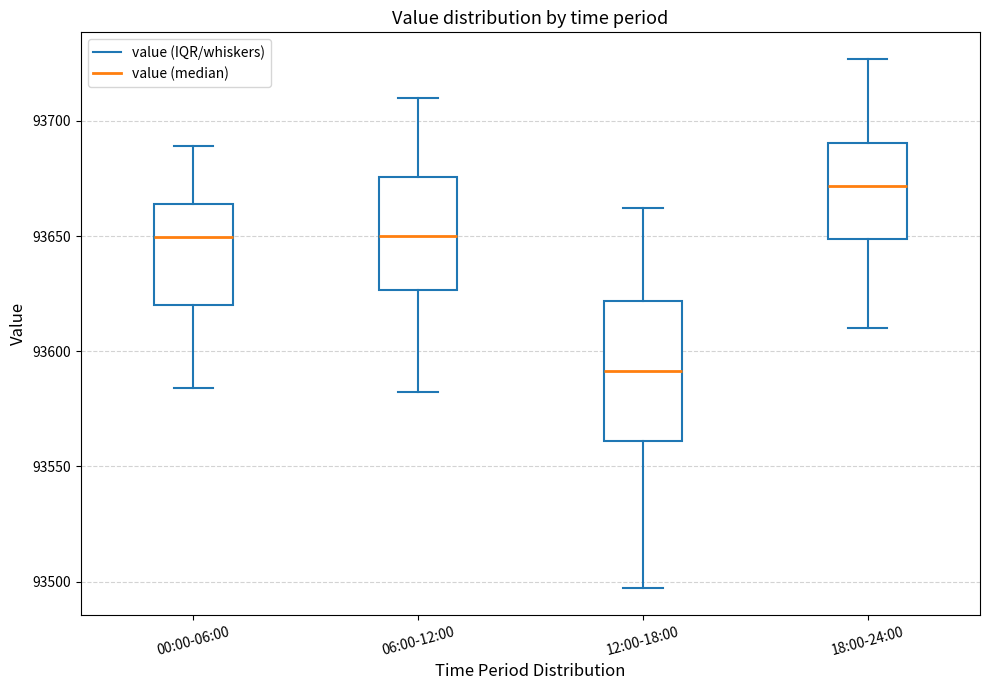

Where does the median line of the box for 12:00-18:00 sit on the y-axis? The values are not printed on the chart, so give them approximately, as read against the axis.

93590